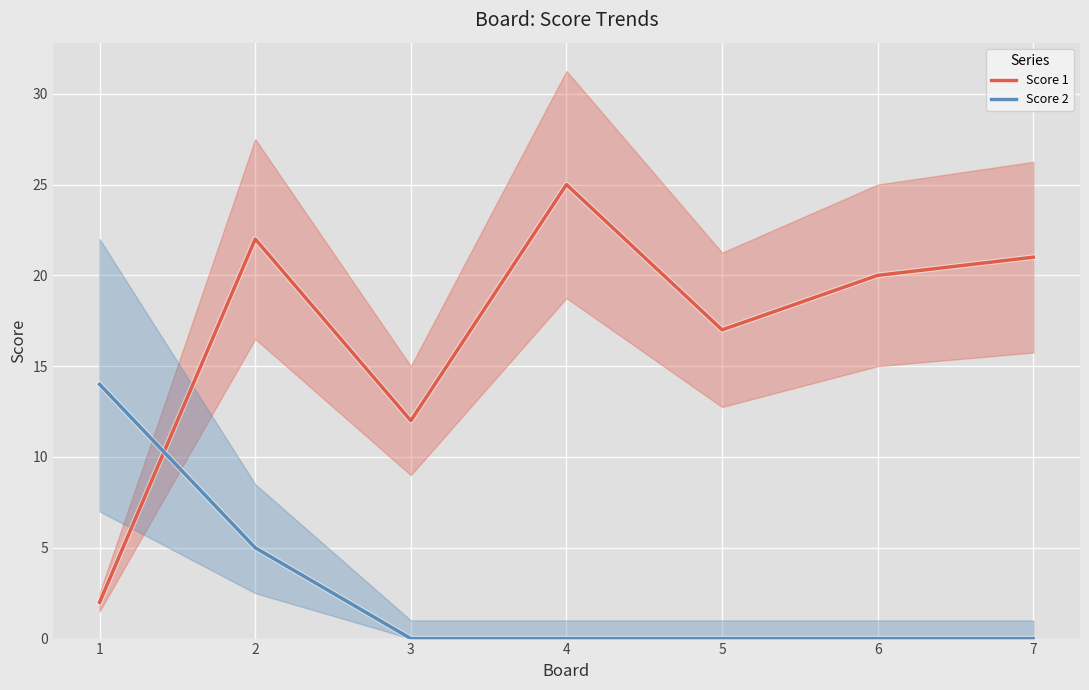

The value of Score 1 at 5 is 17. True or false?

True